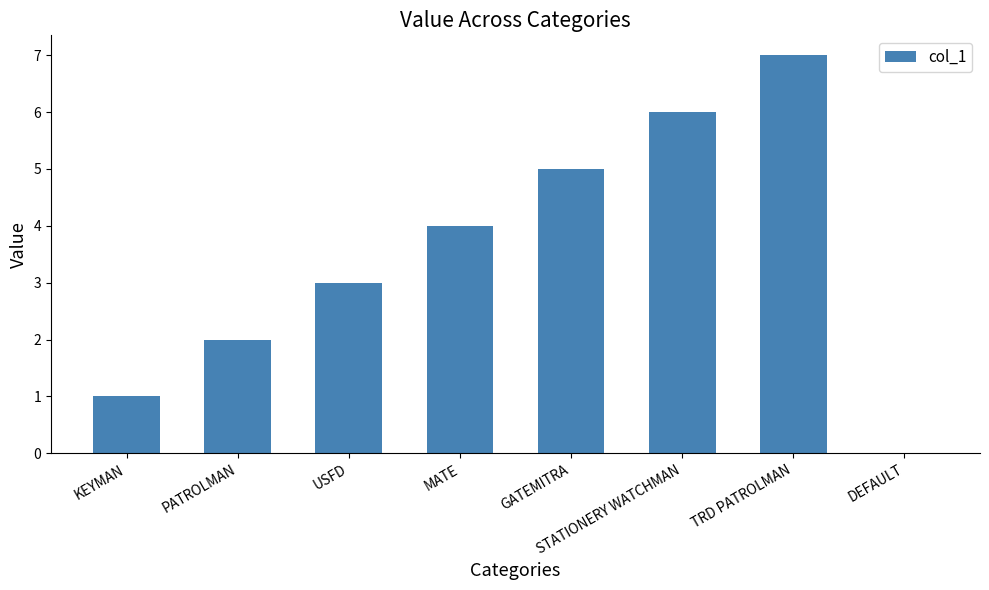

What is the change in value from MATE to TRD PATROLMAN?

+3